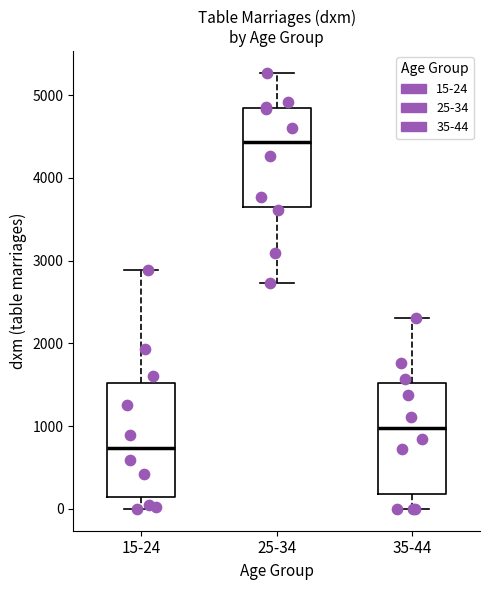

Which box has the lowest median line?

15-24